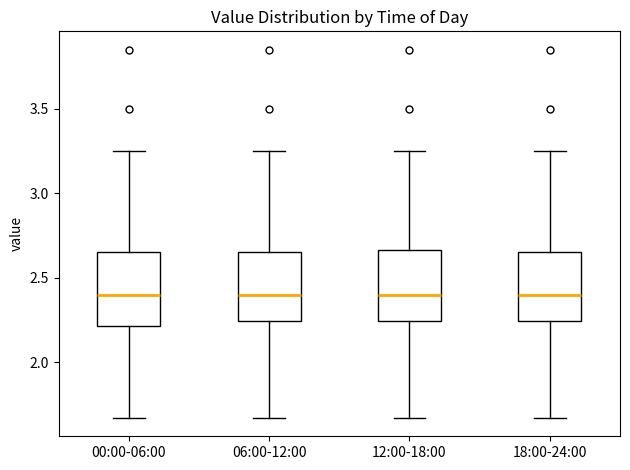

Reading left to right, transcribe this box plot: for each box, give where its median line is, the range the box spans, and where its two whiskers end, as read against the y-axis. The values are not printed on the chart, so give them approximately, as read against the axis.

00:00-06:00: median 2.40, box 2.20 to 2.65, whiskers 1.65 to 3.25
06:00-12:00: median 2.40, box 2.25 to 2.65, whiskers 1.65 to 3.25
12:00-18:00: median 2.40, box 2.25 to 2.65, whiskers 1.65 to 3.25
18:00-24:00: median 2.40, box 2.25 to 2.65, whiskers 1.65 to 3.25